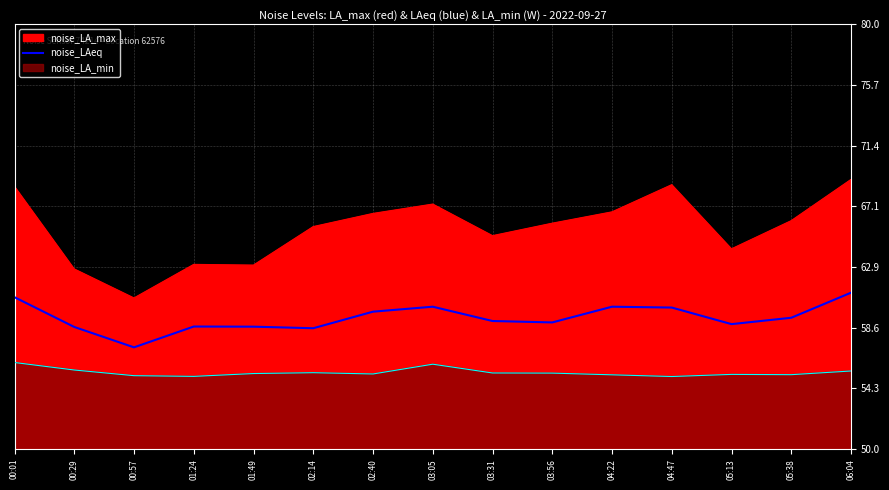

Reading right to left, what are all the values shown in this chart?

06:04=61.0	05:38=59.3	05:13=58.8	04:47=60.0	04:22=60.1	03:56=59.0	03:31=59.0	03:05=60.1	02:40=59.7	02:14=58.5	01:49=58.6	01:24=58.7	00:57=57.2	00:29=58.6	00:01=60.7